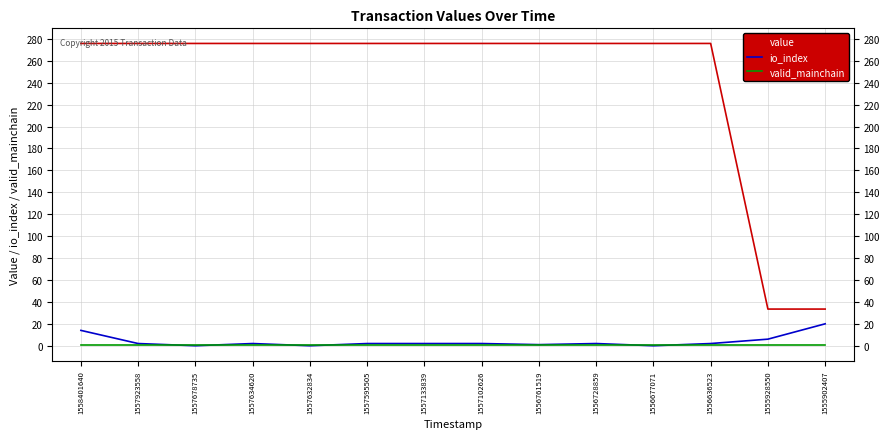

What is the total value across all series at 1557678735?

276.8